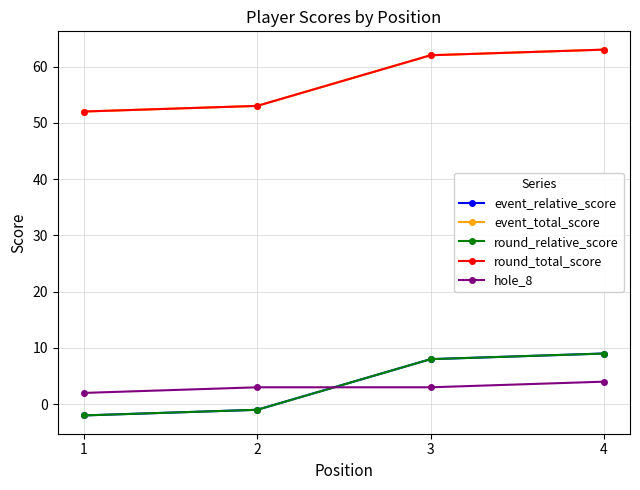

What is the sum of all round_total_score values?

230